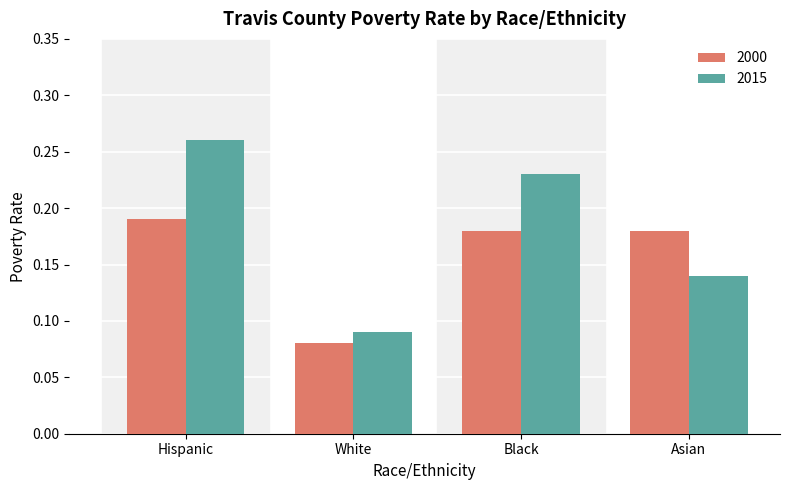

What is the label of the 3rd bar from the left?

Black